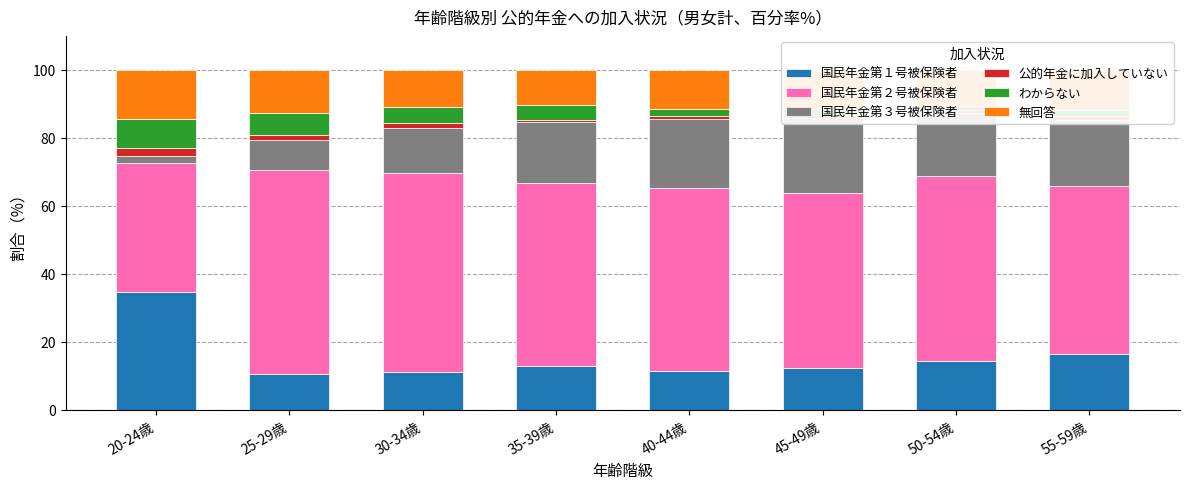

What is the total value across all series at 35-39歳?

100.0